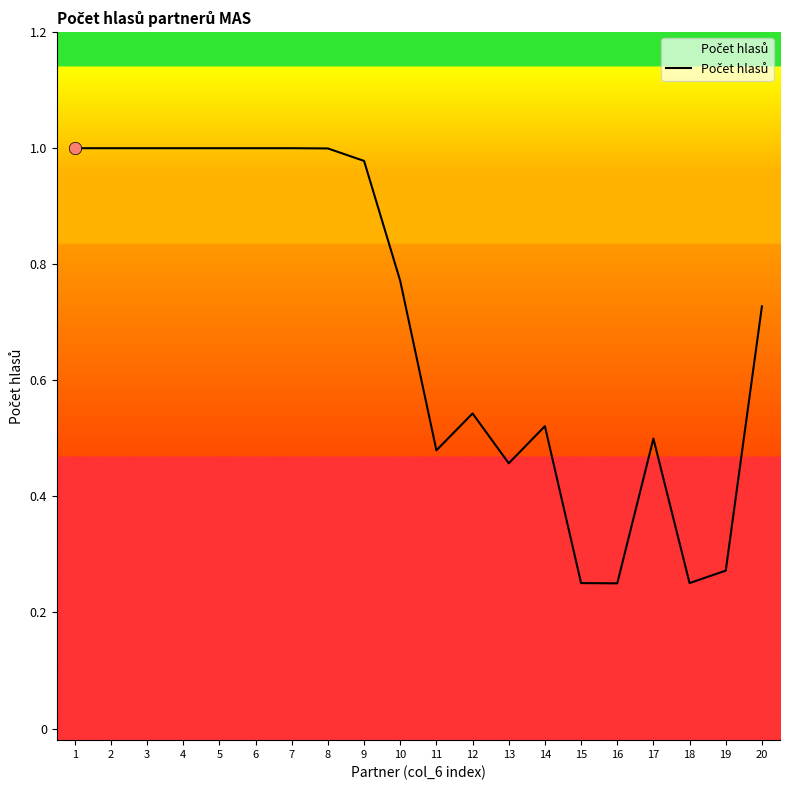

Which has a higher value, 12 or 20?

20